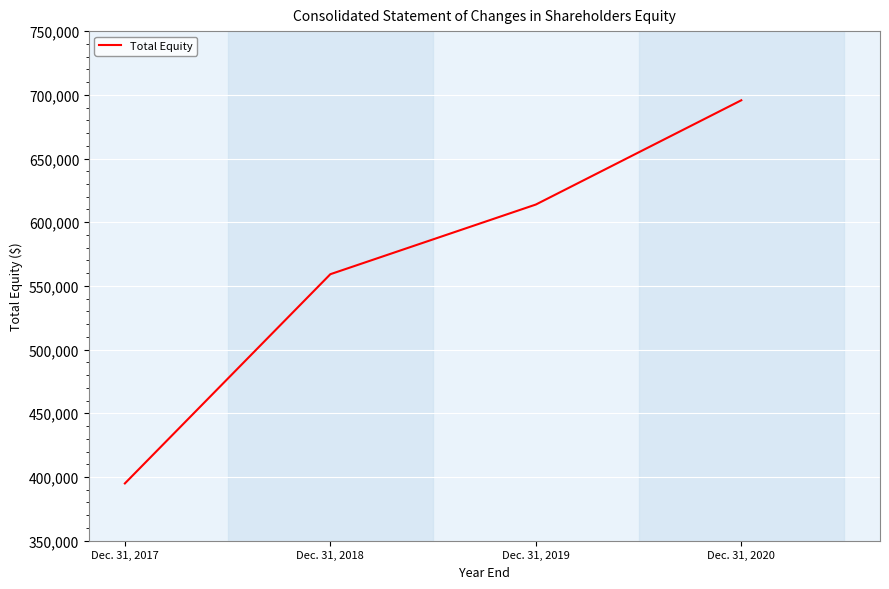

What value does the data have at Dec. 31, 2017?

394951